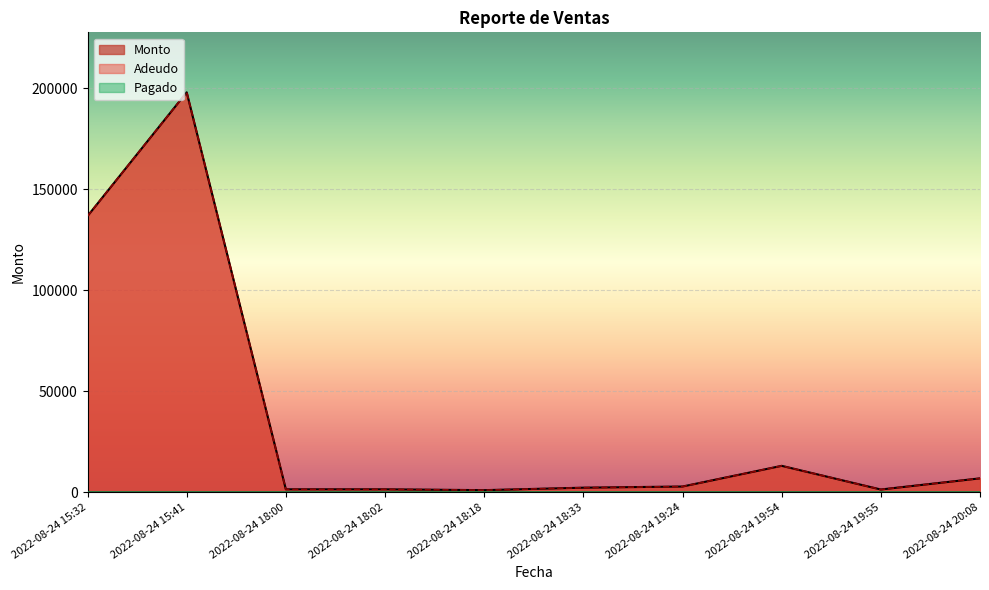

The value of Monto at 2022-08-24 18:18 is 470.1. True or false?

False